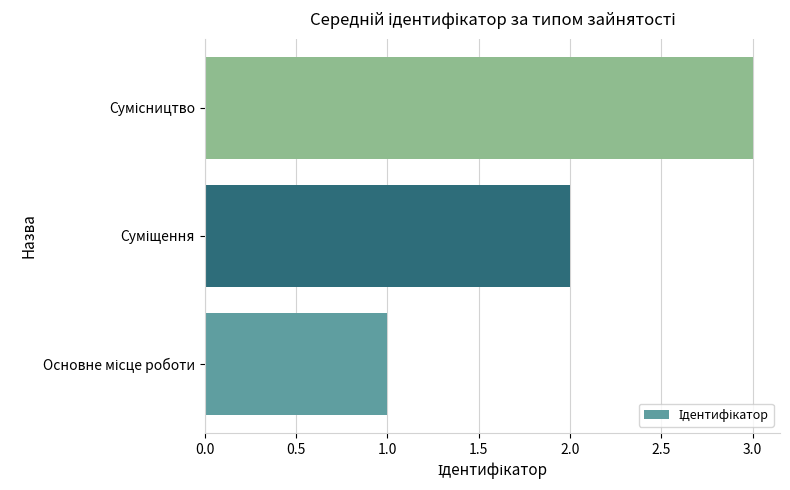

What is the greatest value displayed?

3